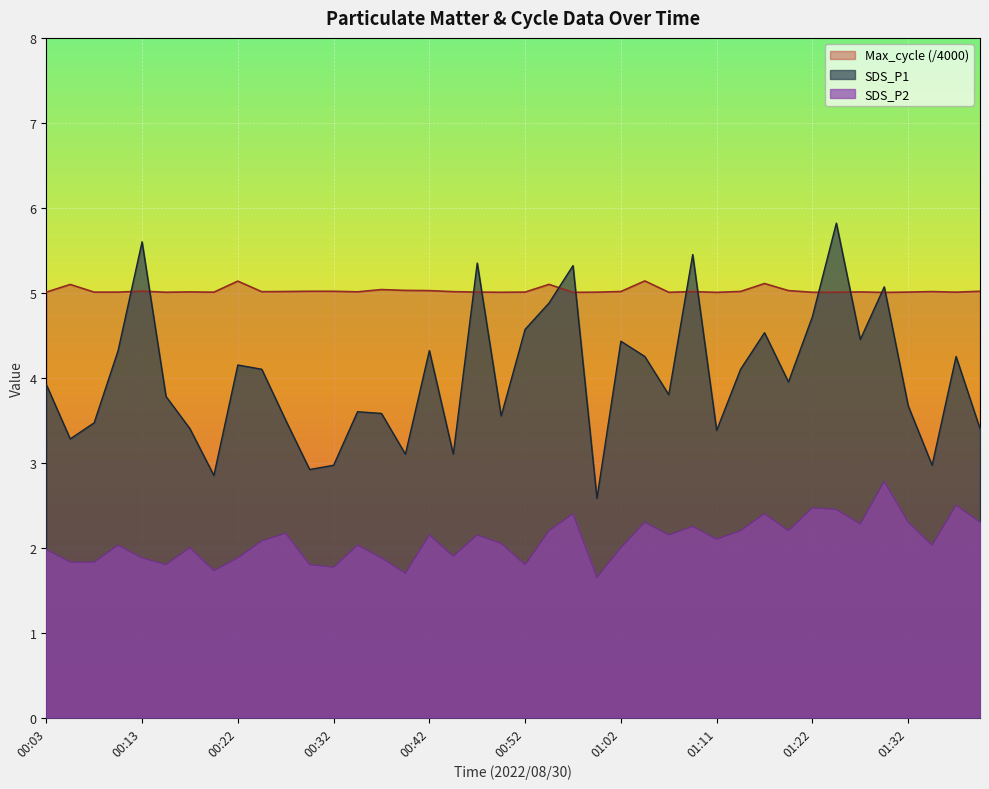

Where is the first local minimum for SDS_P1?

00:05